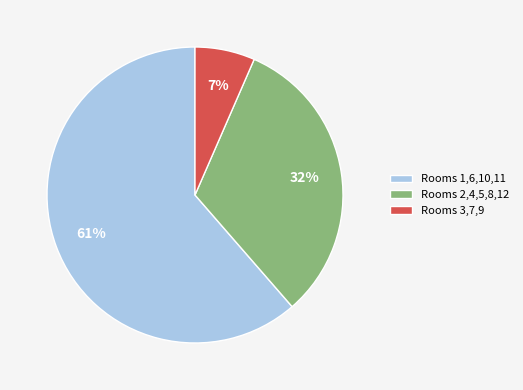

To the nearest percent, what is the average slice percentage?

33%